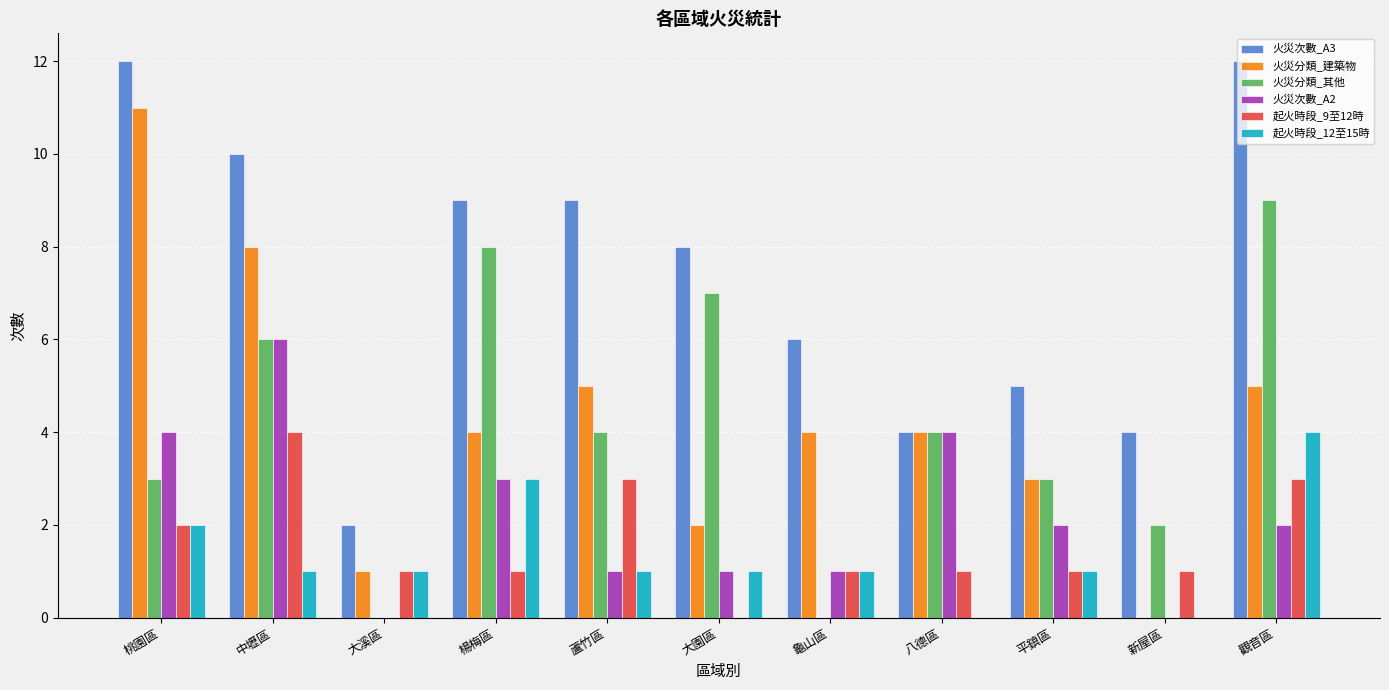

How many data points does each series have?

11